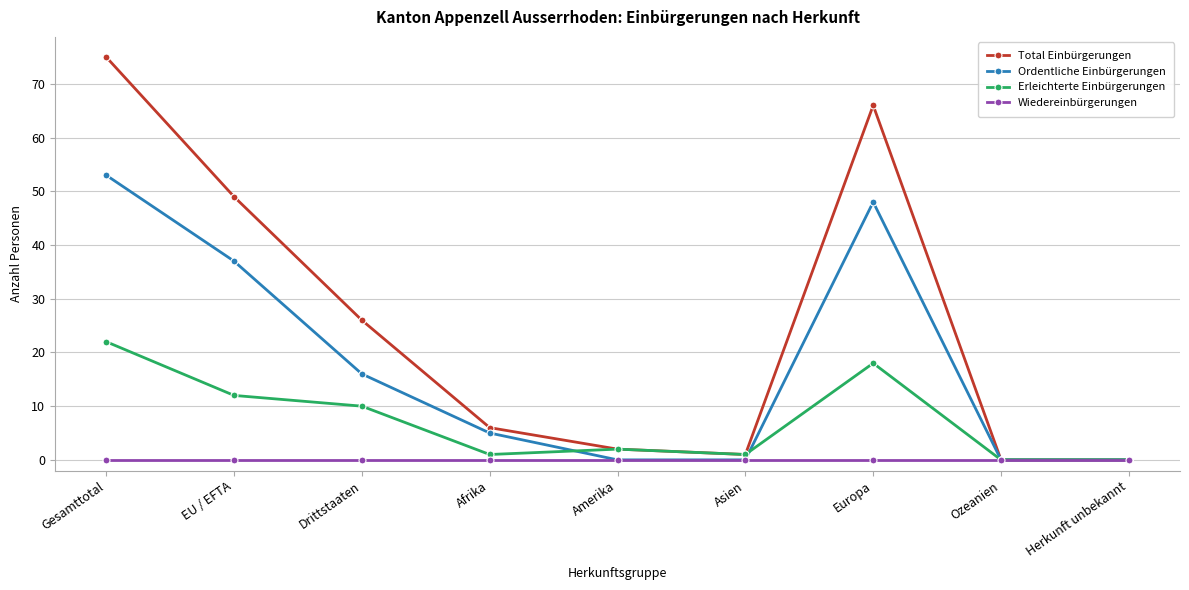

At which category is the sum across all series the highest?

Gesamttotal